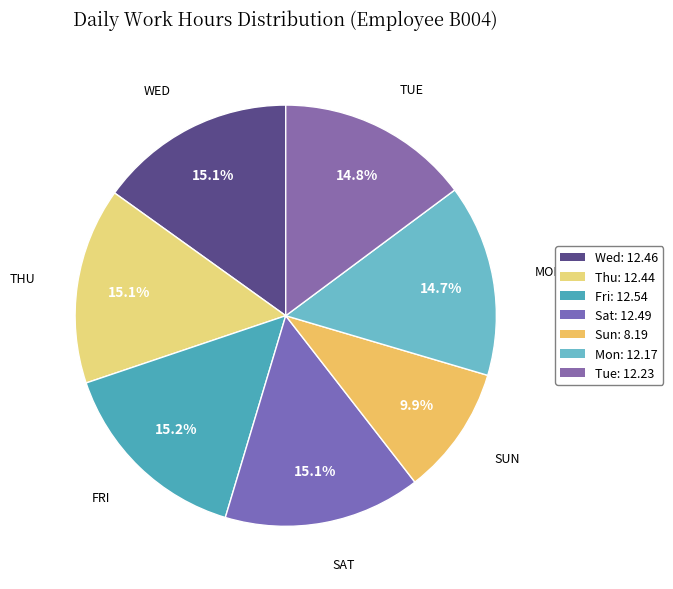

Which has a higher value, Tue or Thu?

Thu